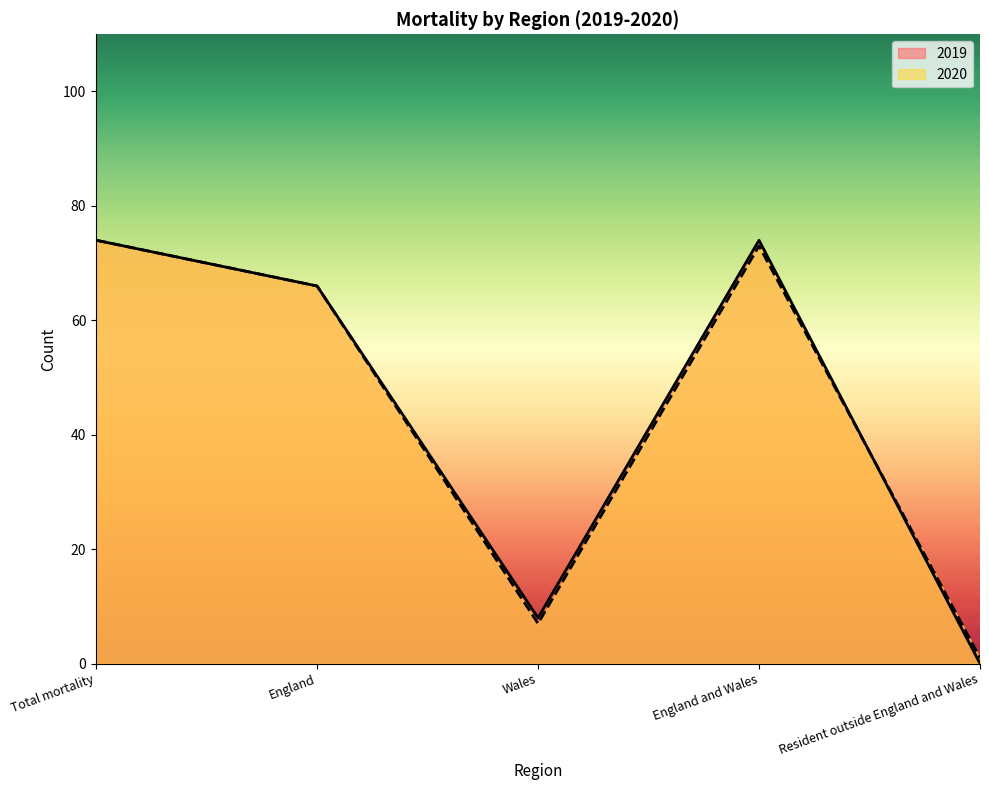

What is the difference between the 2020 values at England and Wales and Resident outside England and Wales?

72